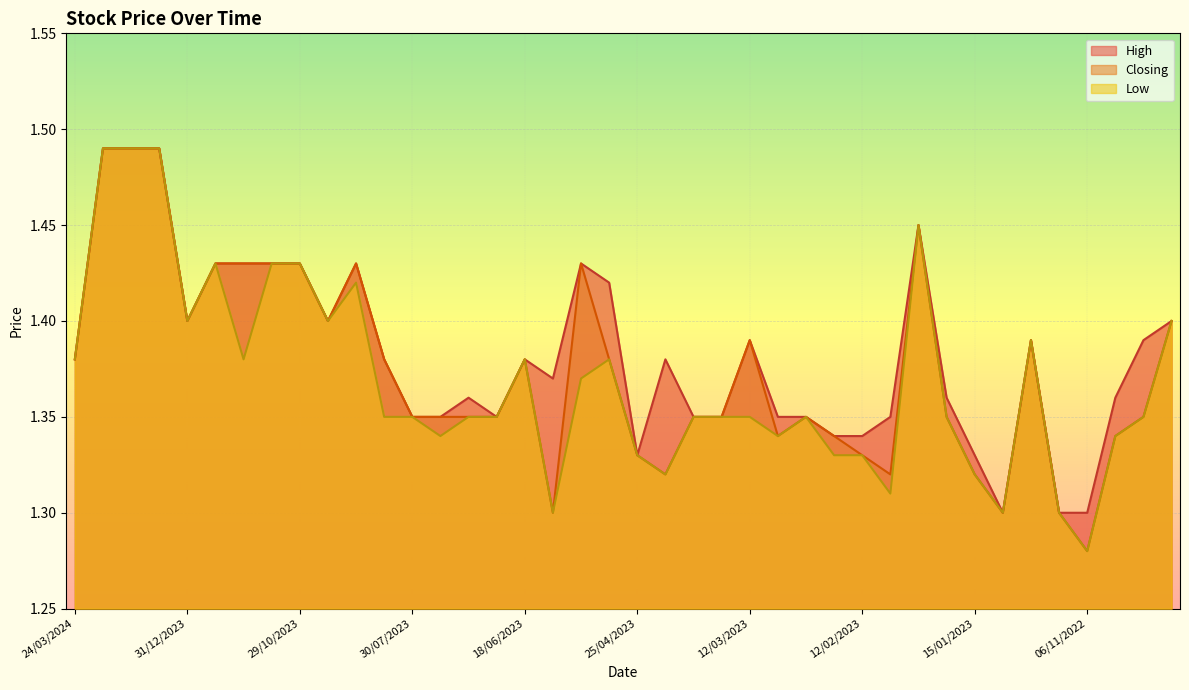

How many High values are between 1 and 2?

40